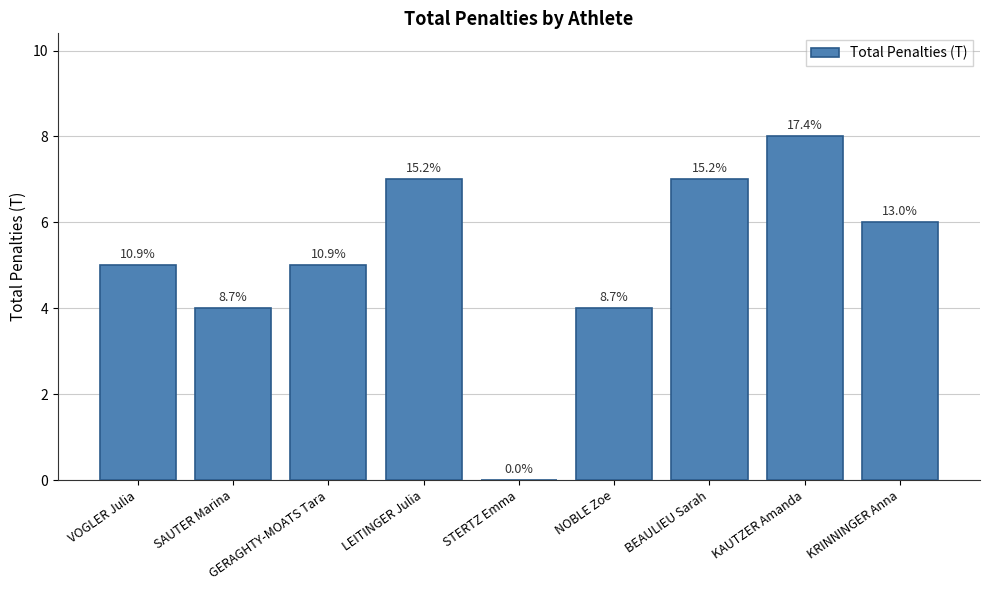

Are the bars horizontal?

No